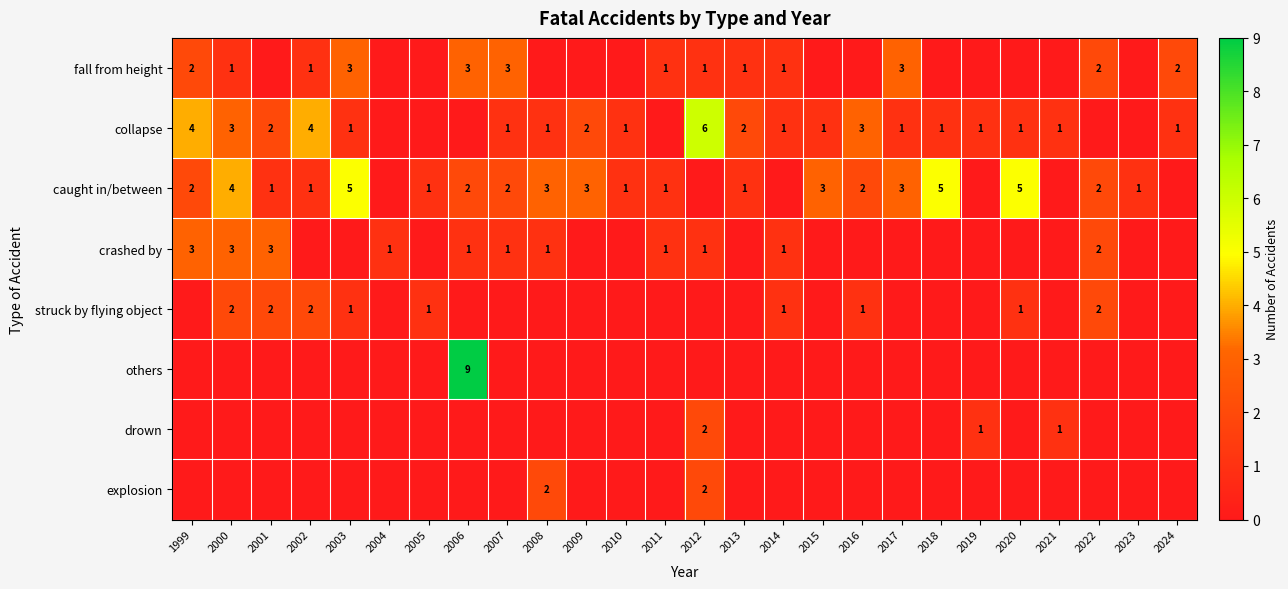

What is the sum of the crashed by values at 2006 and 2022?

3